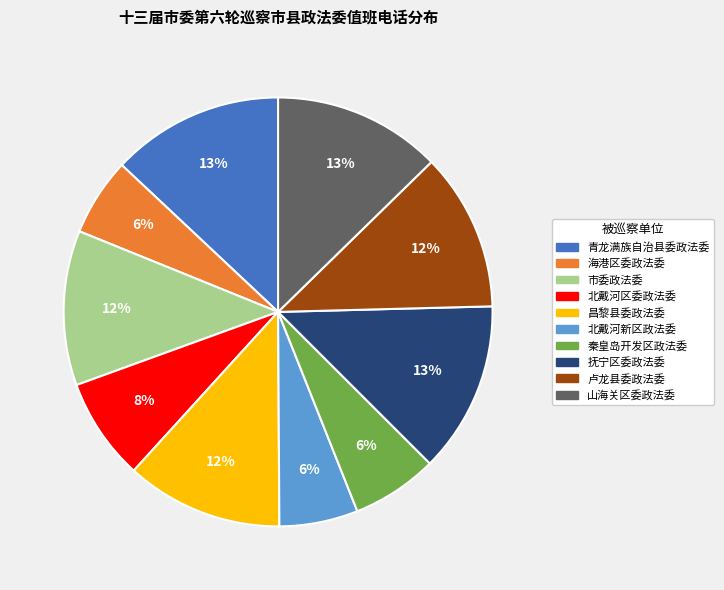

Approximately how many times larger is the value at 青龙满族自治县委政法委 compared to 市委政法委?

1.1